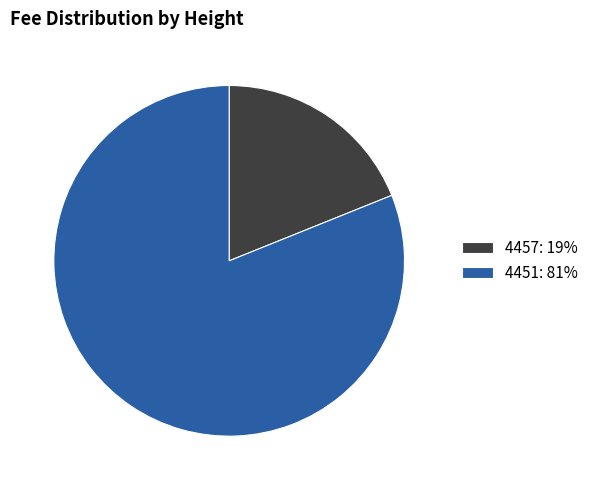

What is the smallest slice in the pie chart?

4457